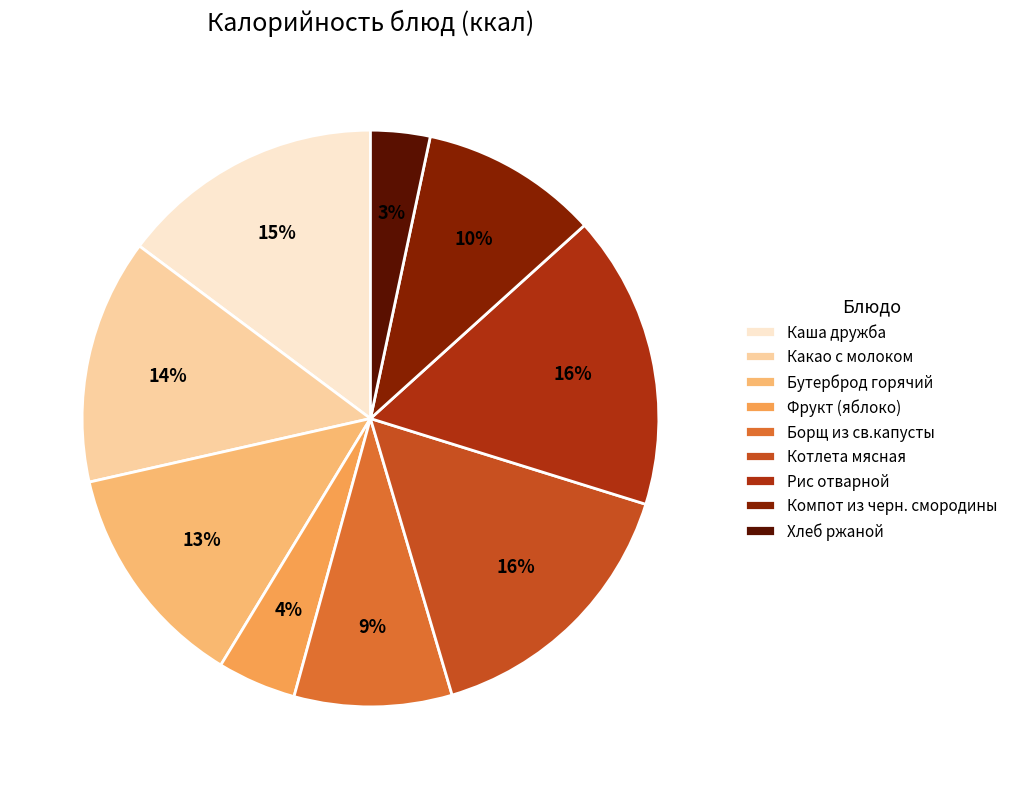

Approximately how many times larger is the value at Компот из черн. смородины compared to Каша дружба?

0.7